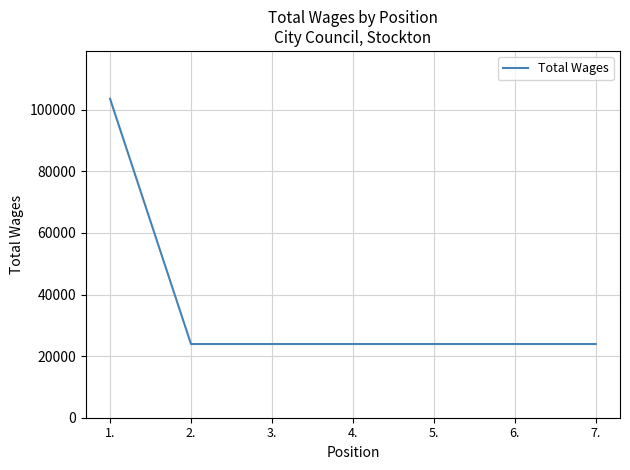

What is the difference between the maximum and minimum values?

79635